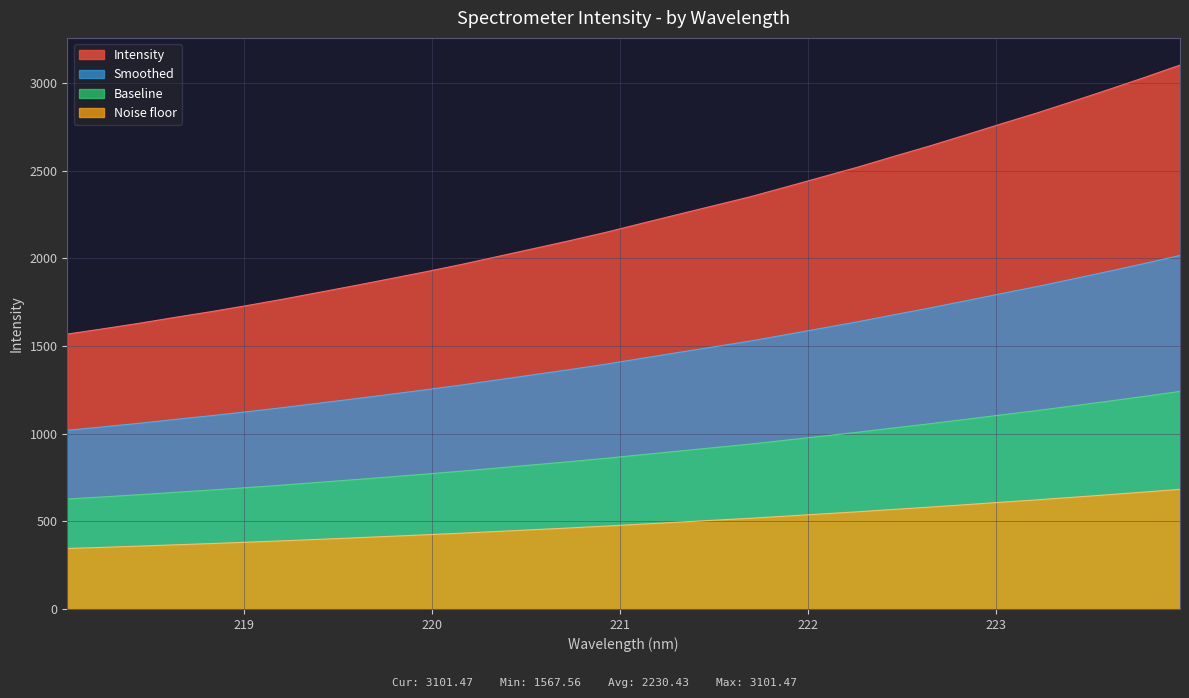

Rank the categories by value from highest to lowest.

223.9802, 223.7895, 223.5987, 223.408, 223.2172, 223.0264, 222.8355, 222.6447, 222.4538, 222.263, 222.0721, 221.8812, 221.6902, 221.4993, 221.3083, 221.1174, 220.9264, 220.7354, 220.5444, 220.3533, 220.1623, 219.9712, 219.7801, 219.589, 219.3979, 219.2067, 219.0156, 218.8244, 218.6332, 218.442, 218.2508, 218.0596